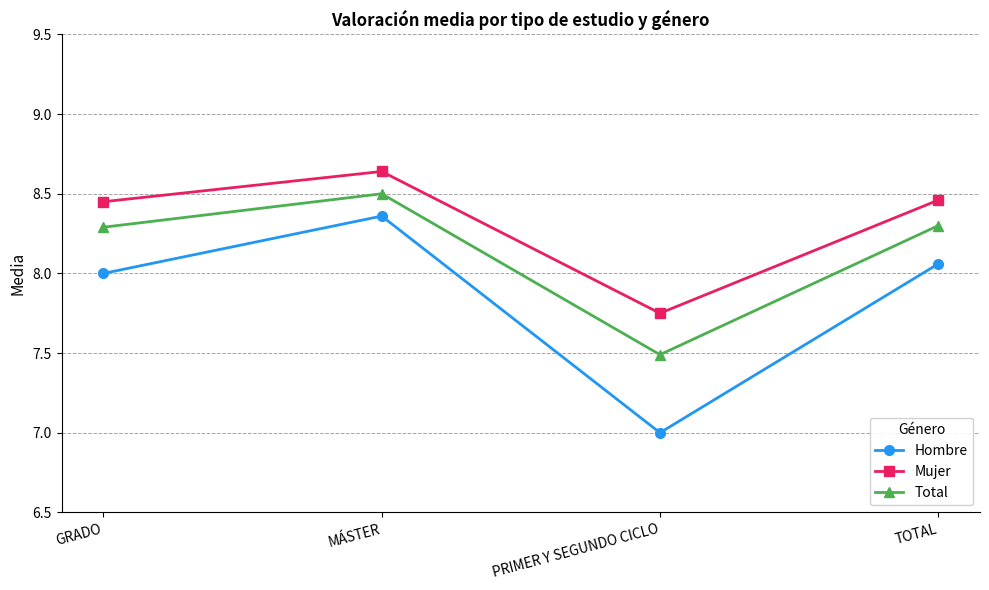

True or false: Total and Mujer intersect in this chart.

False